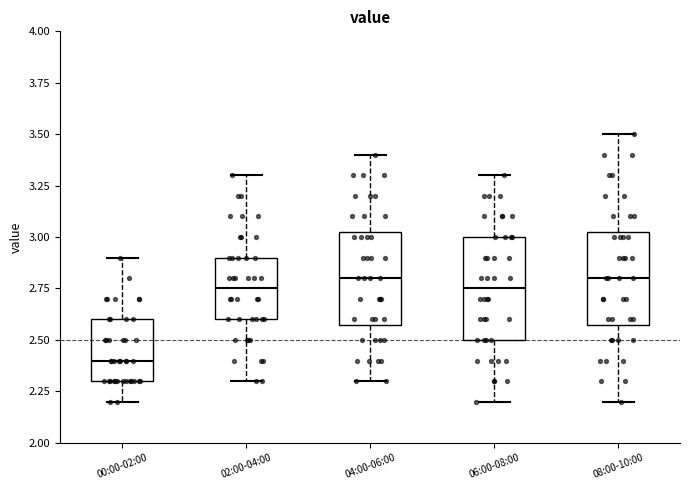

Where is the upper edge of the box for 04:00-06:00 on the y-axis? The values are not printed on the chart, so give them approximately, as read against the axis.

3.05